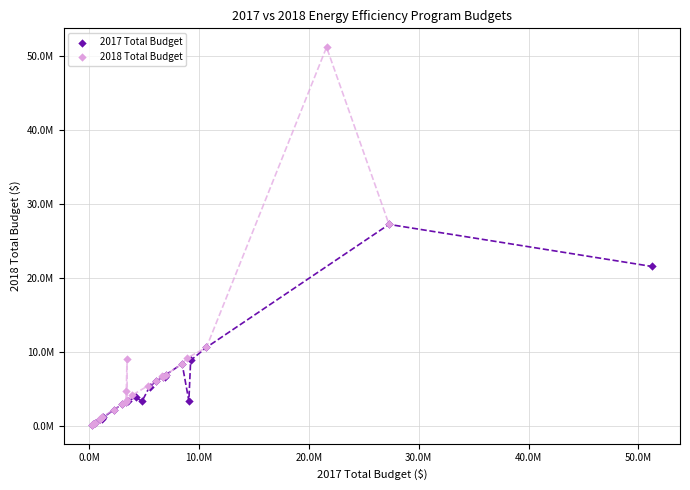

Which series contains the highest Y value?

2018 Total Budget